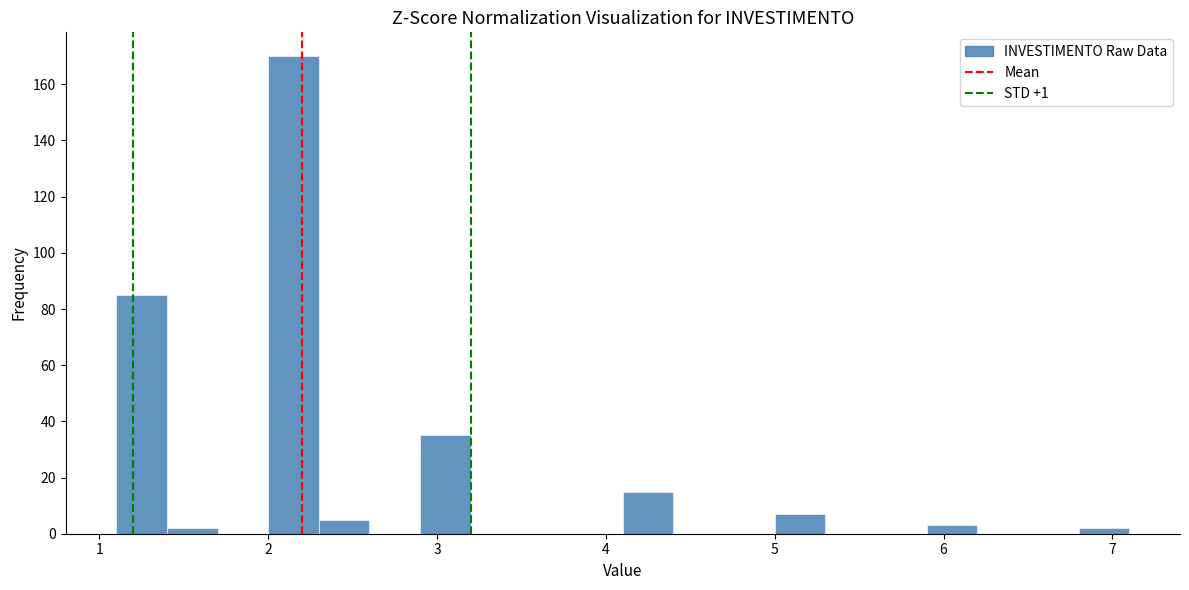

Read against the x-axis, roughly where is the centre of the tallest bar?

2.2